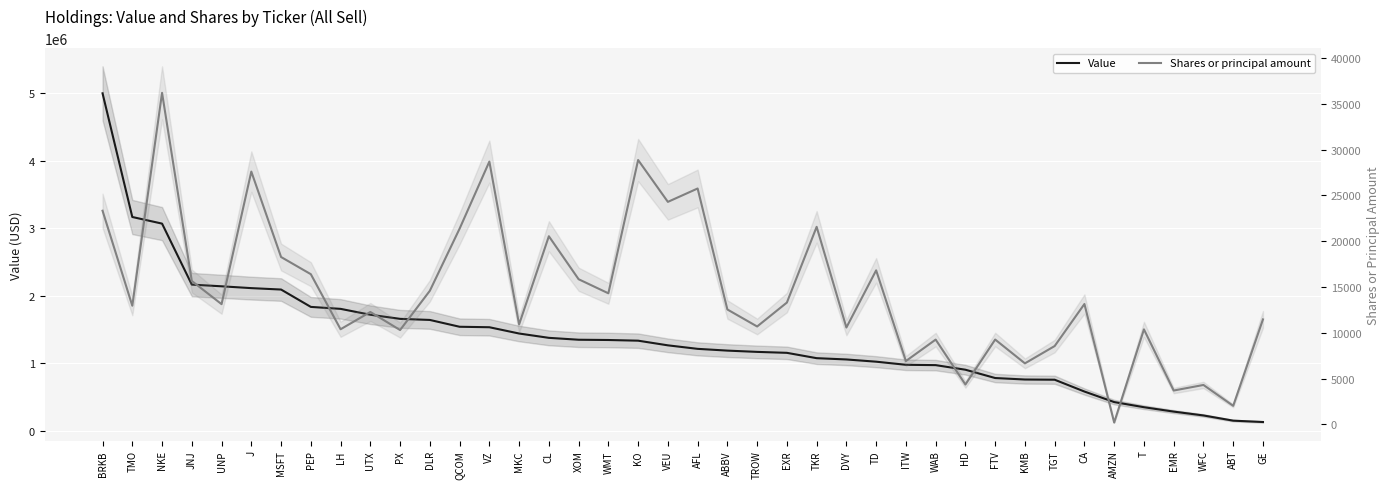

Rank the categories by Shares or principal amount value from highest to lowest.

NKE, KO, VZ, J, AFL, VEU, BRKB, TKR, QCOM, CL, MSFT, TD, PEP, XOM, JNJ, DLR, WMT, EXR, CA, UNP, TMO, ABBV, UTX, GE, MKC, TROW, DVY, LH, T, PX, FTV, WAB, TGT, ITW, KMB, HD, WFC, EMR, ABT, AMZN